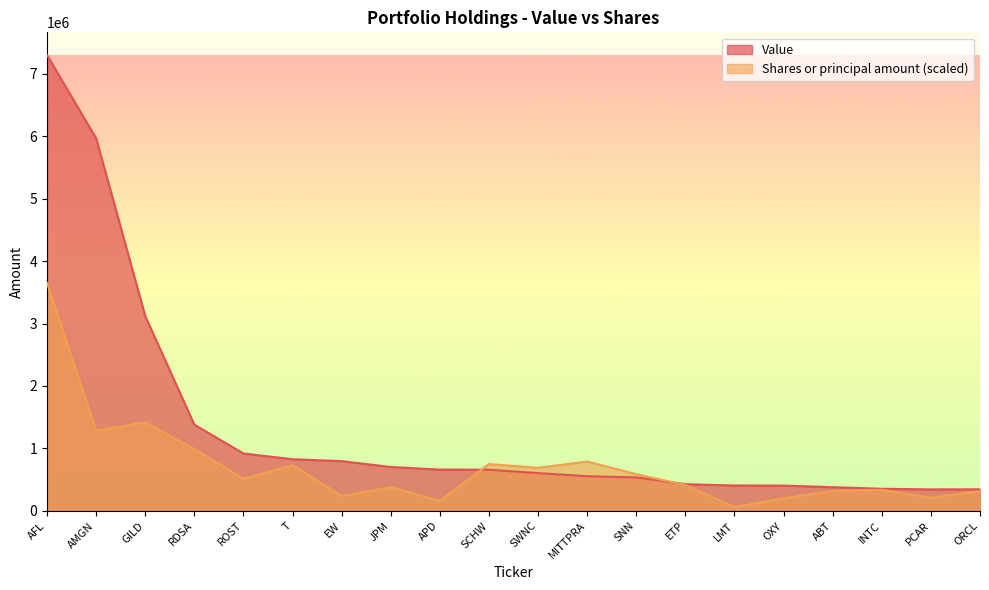

Read the Shares or principal amount value at SCHW.

749409.8